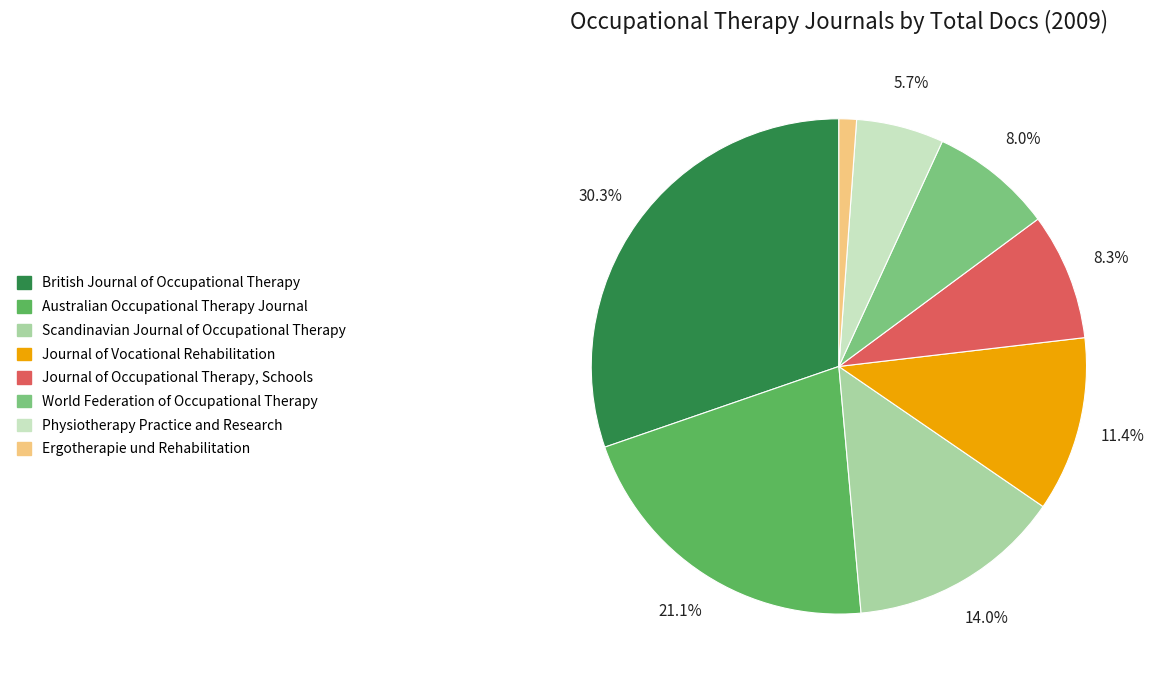

To the nearest percent, what is the difference between the largest and smallest slice percentages?

29%